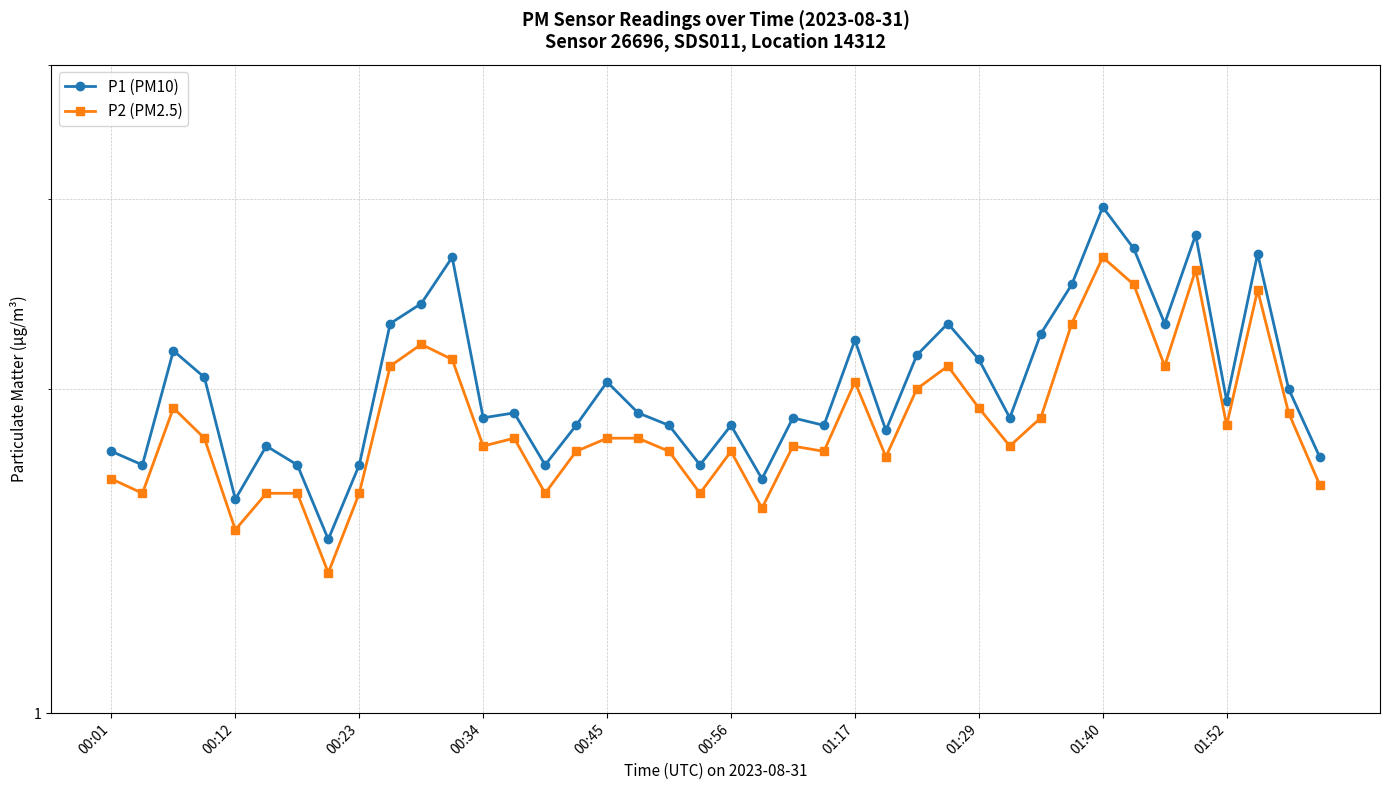

What are all the series names shown in the legend?

P1 (PM10), P2 (PM2.5)